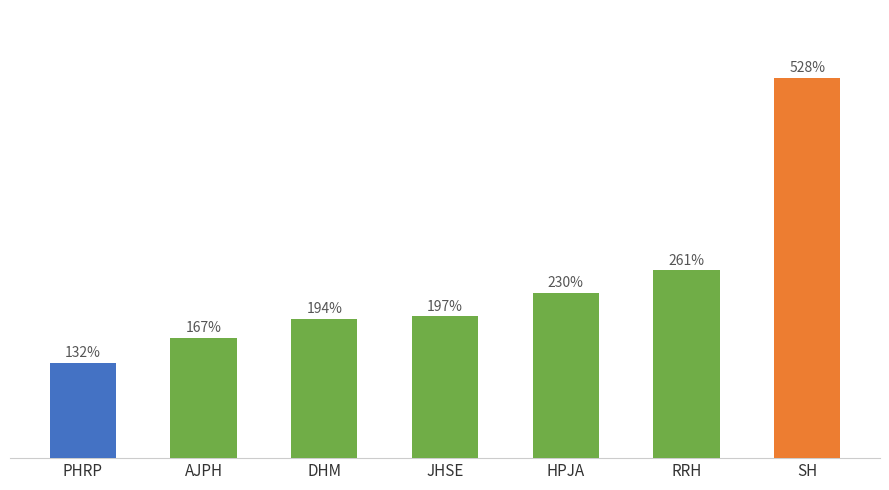

What is the label of the 5th bar from the left?

HPJA